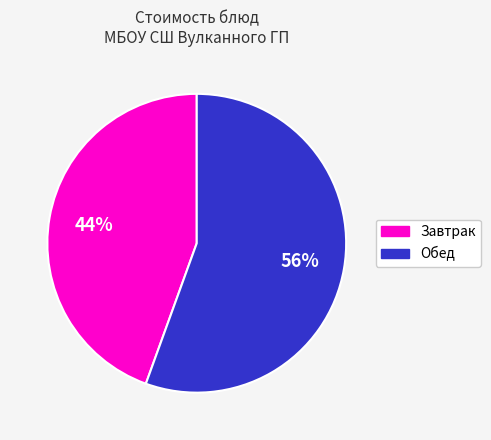

To the nearest percent, what is the average slice percentage?

50%